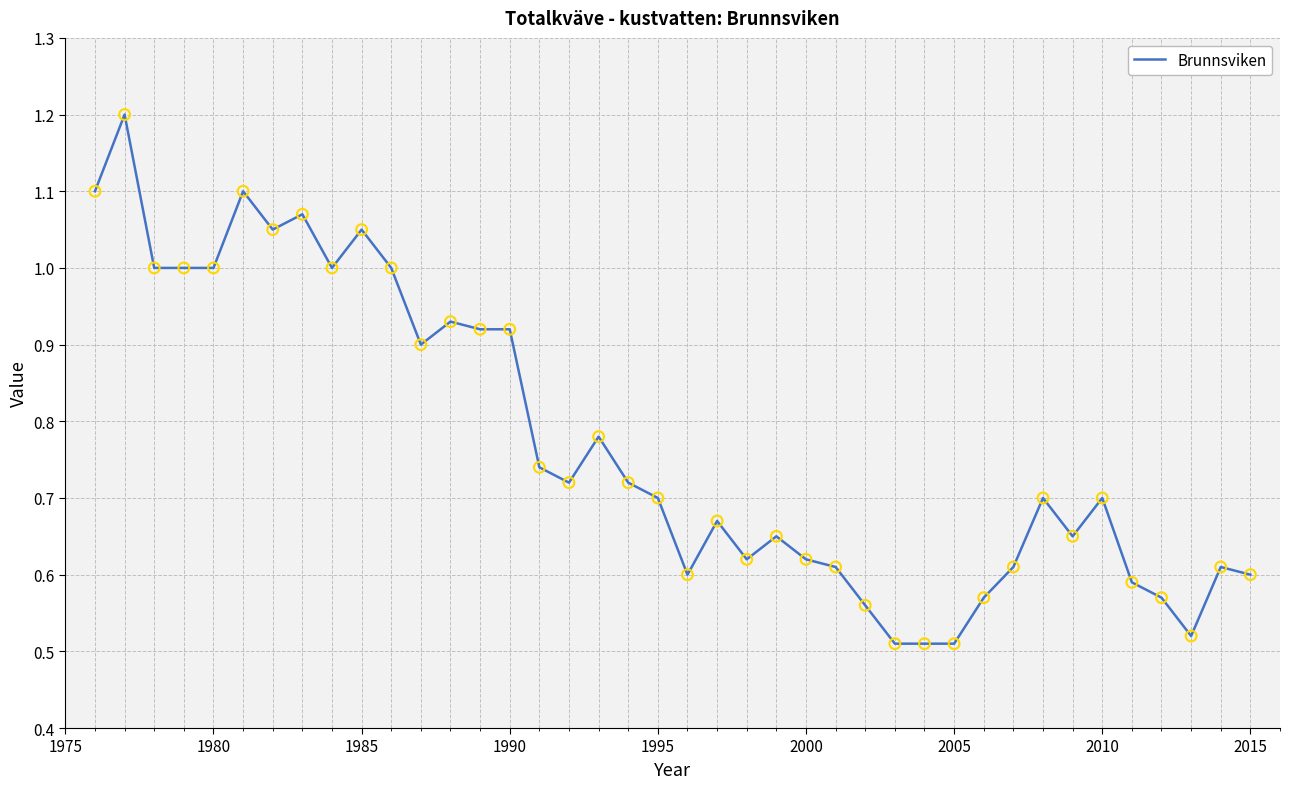

What is the maximum value shown in the chart?

1.2